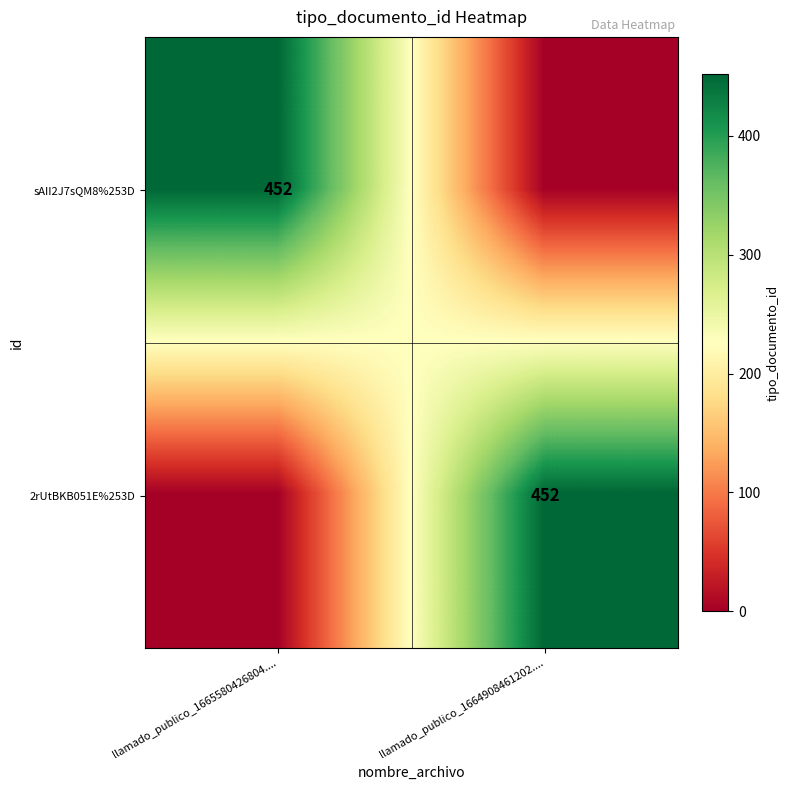

The 2rUtBKB051E%253D series shows 452 at llamado_publico_1664908461202..... True or false?

True